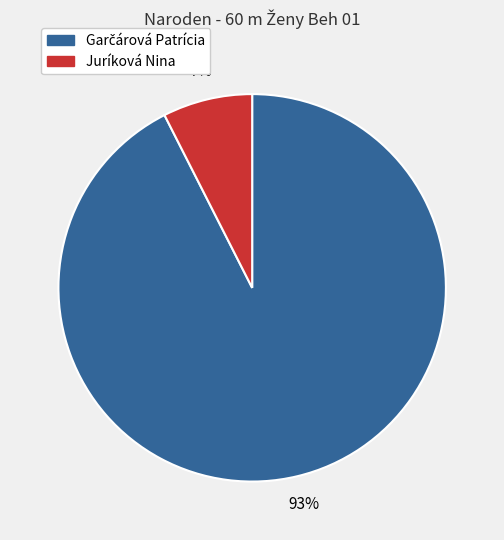

Count the number of slices in the pie.

2